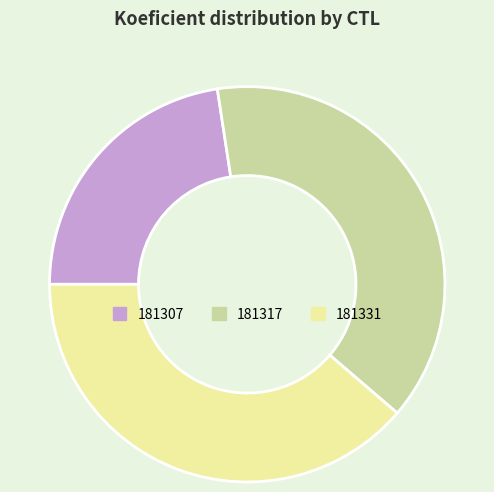

True or false: 181317 accounts for 39% of the total.

True